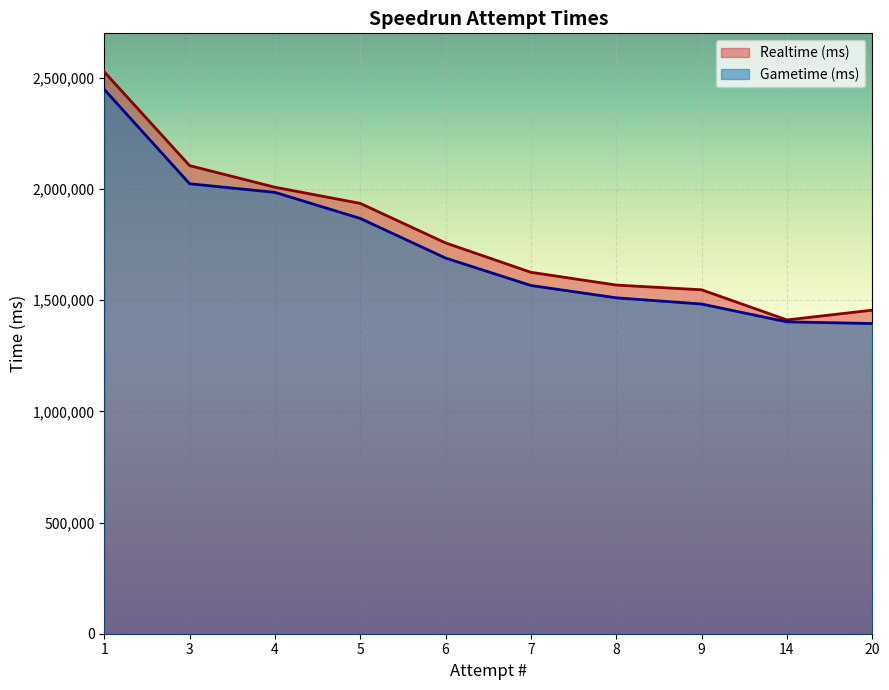

Is it true that Realtime (ms) equals 328951 at 7?

False